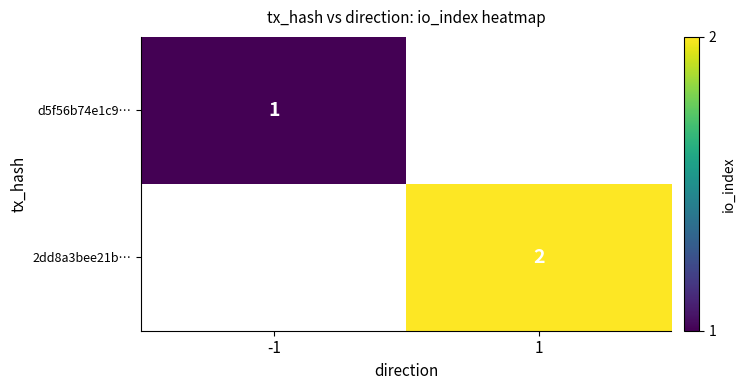

True or false: d5f56b74e1c9… has a value of 1 at -1.

True